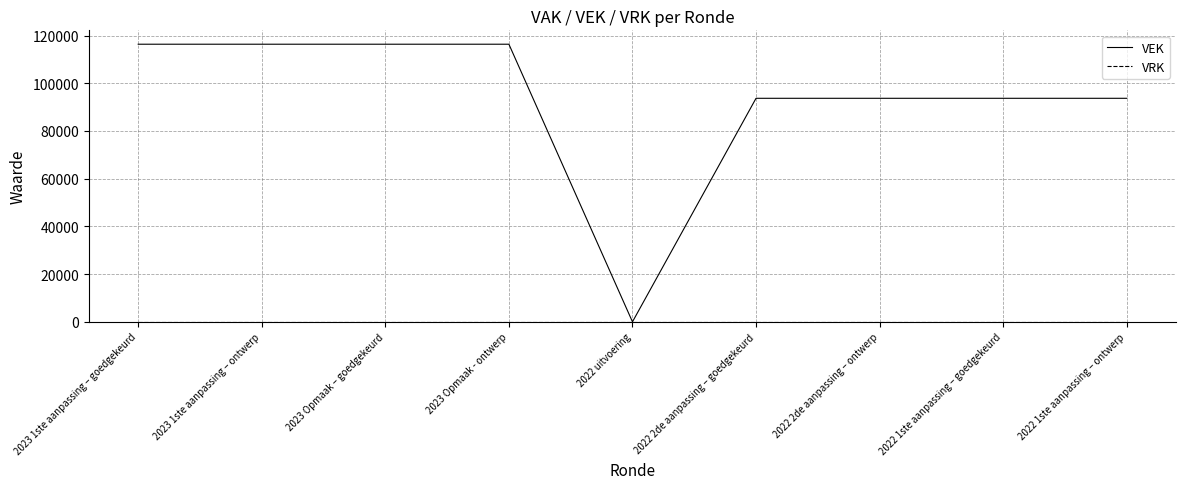

Which series has the largest range (max minus min)?

VEK